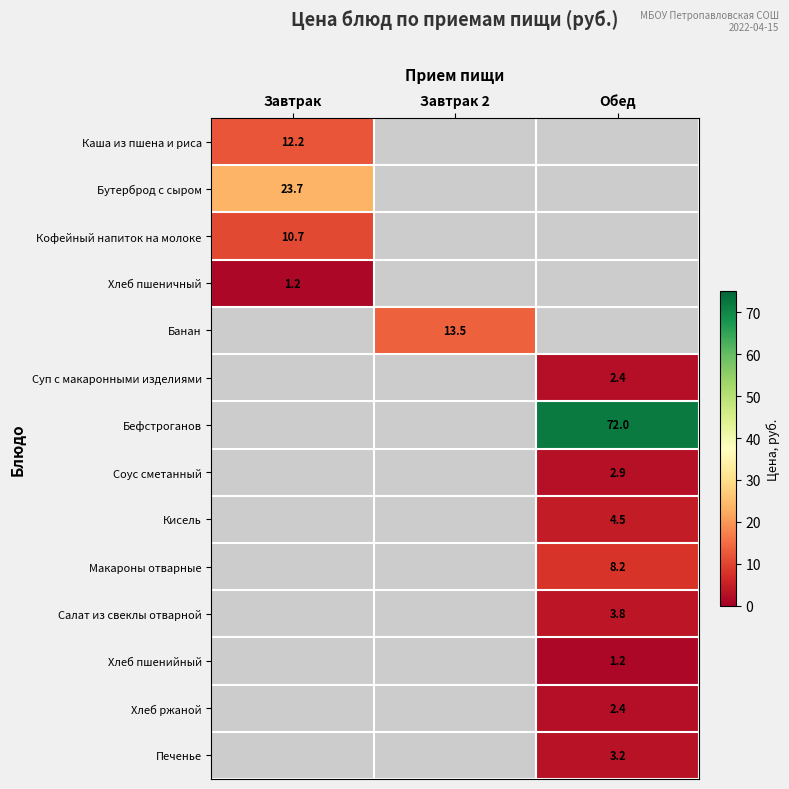

At how many categories does at least one series exceed 52?

1